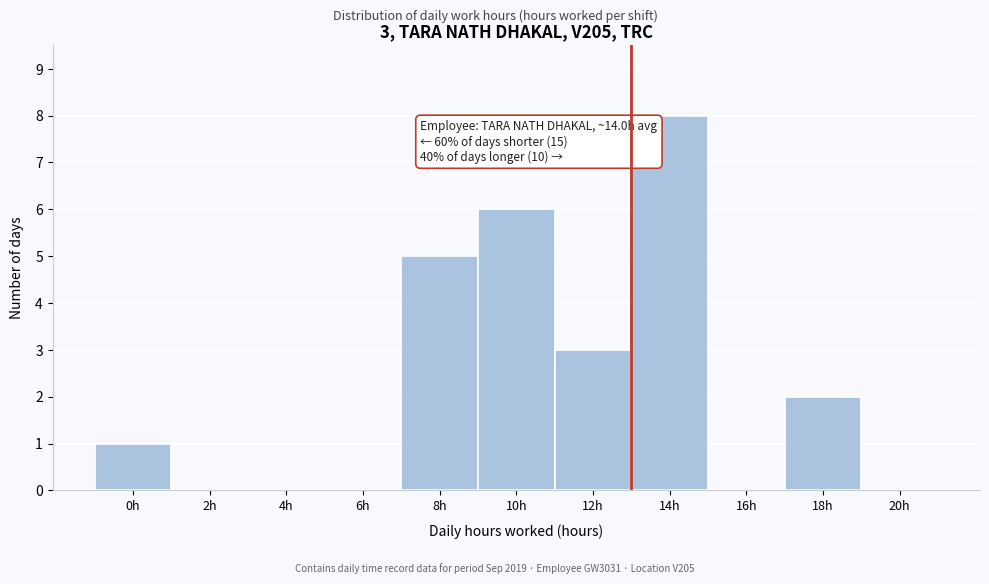

Reading left to right, what are all the values shown in this chart?

0h=1	2h=0	4h=0	6h=0	8h=5	10h=6	12h=3	14h=8	16h=0	18h=2	20h=0